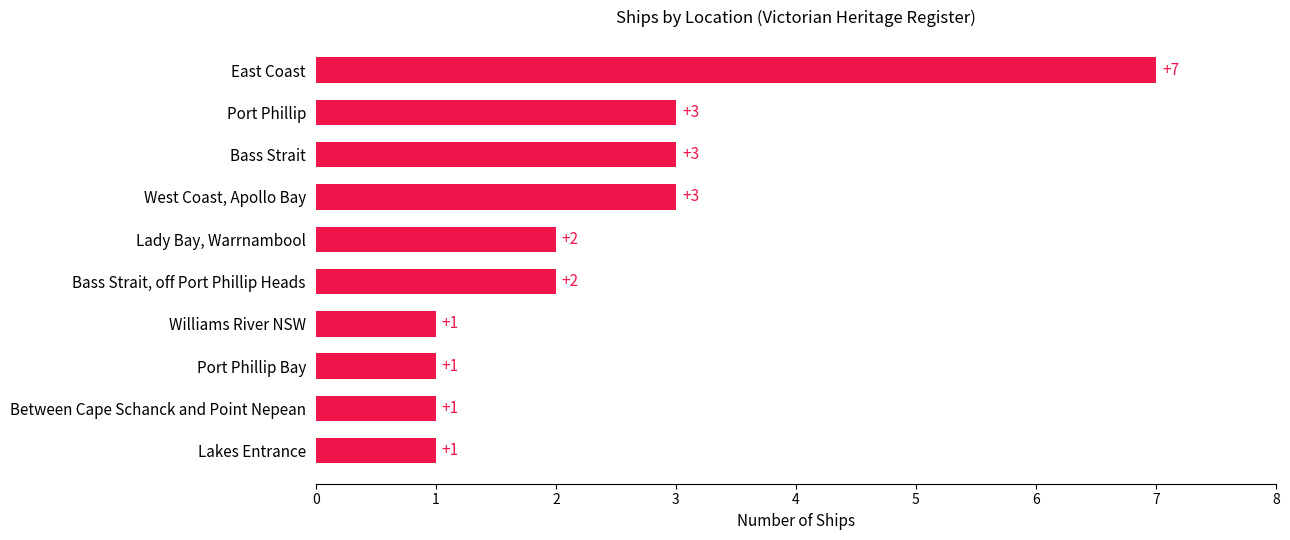

What is the minimum value shown in the chart?

1